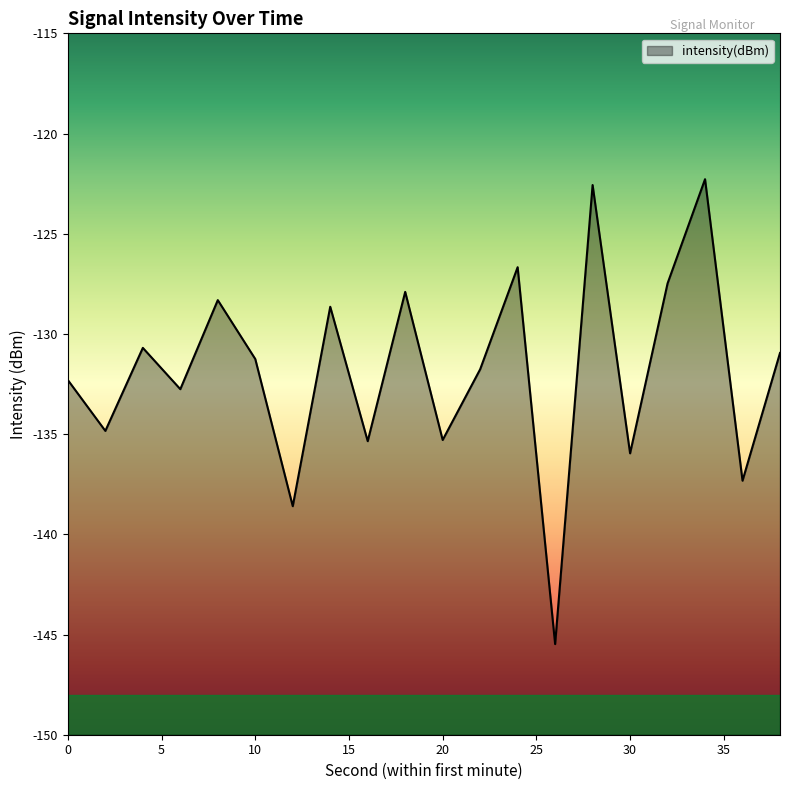

At which label is the value closest to -133?

6